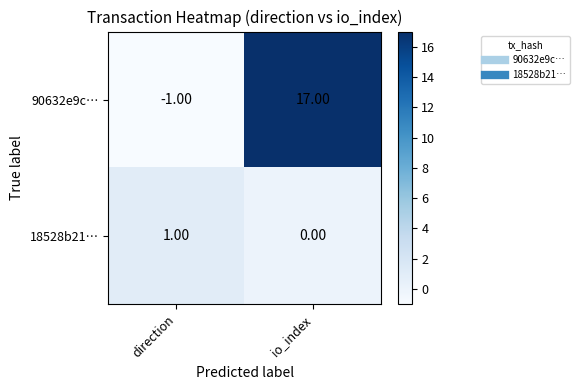

What is the sum of all 90632e9c… values?

16